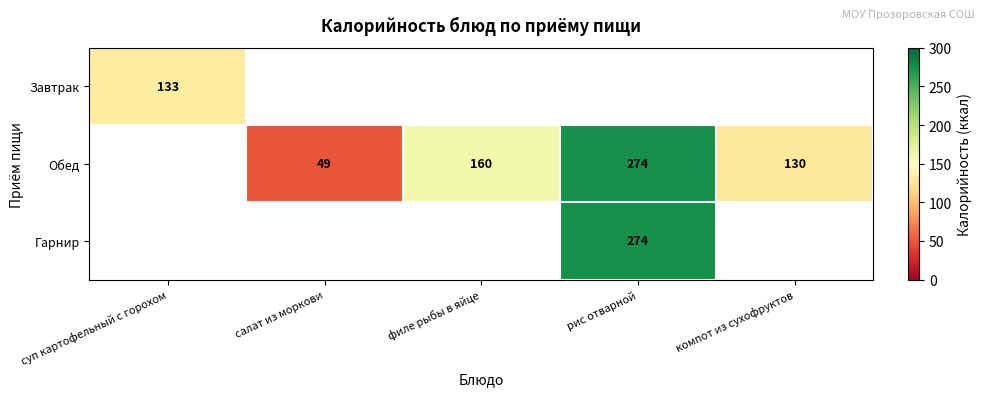

The Обед series shows 49 at салат из моркови. True or false?

True